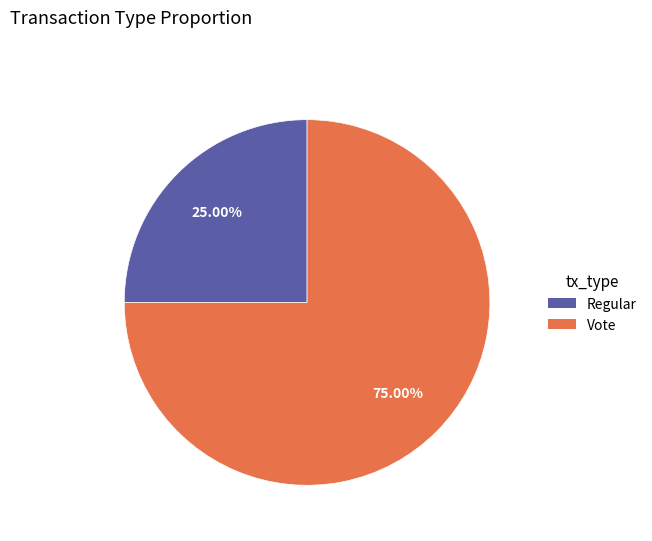

Rank the categories by value from lowest to highest.

Regular, Vote